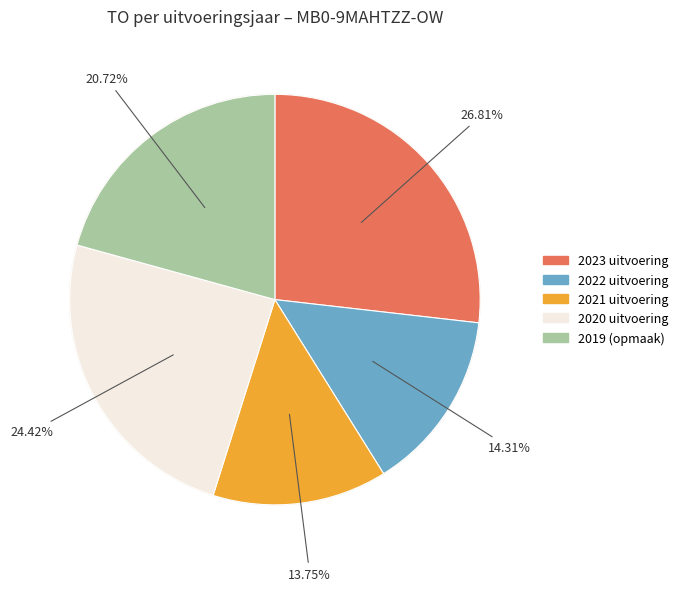

Is 2022 uitvoering the majority of the pie?

No